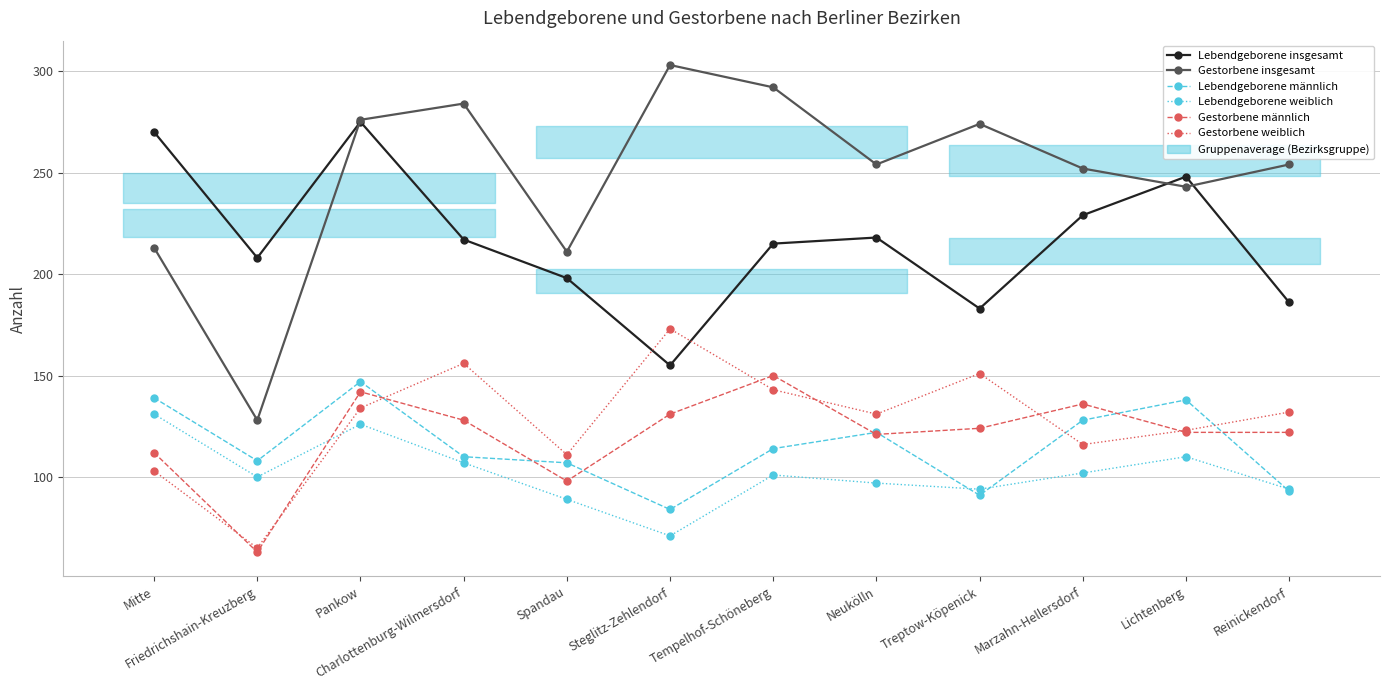

How many times do Lebendgeborene insgesamt and Gestorbene weiblich cross each other?

2